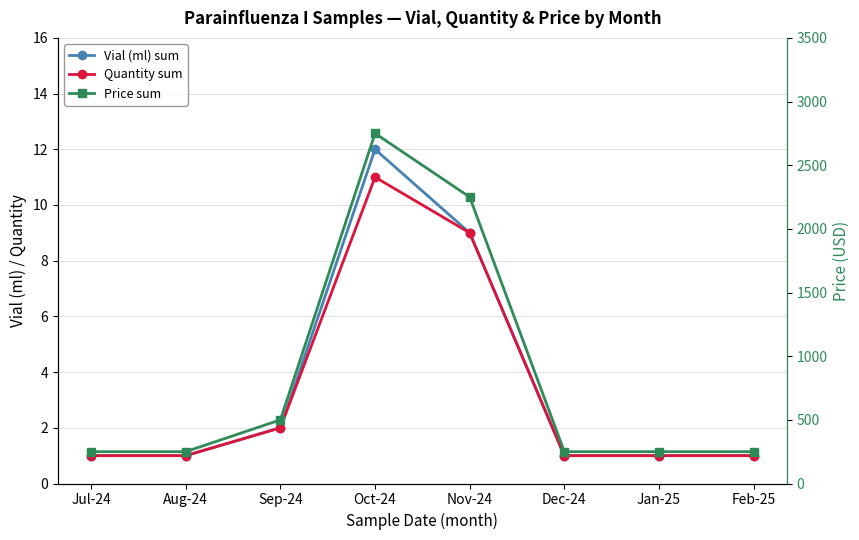

Which series has the widest spread of values?

Price sum